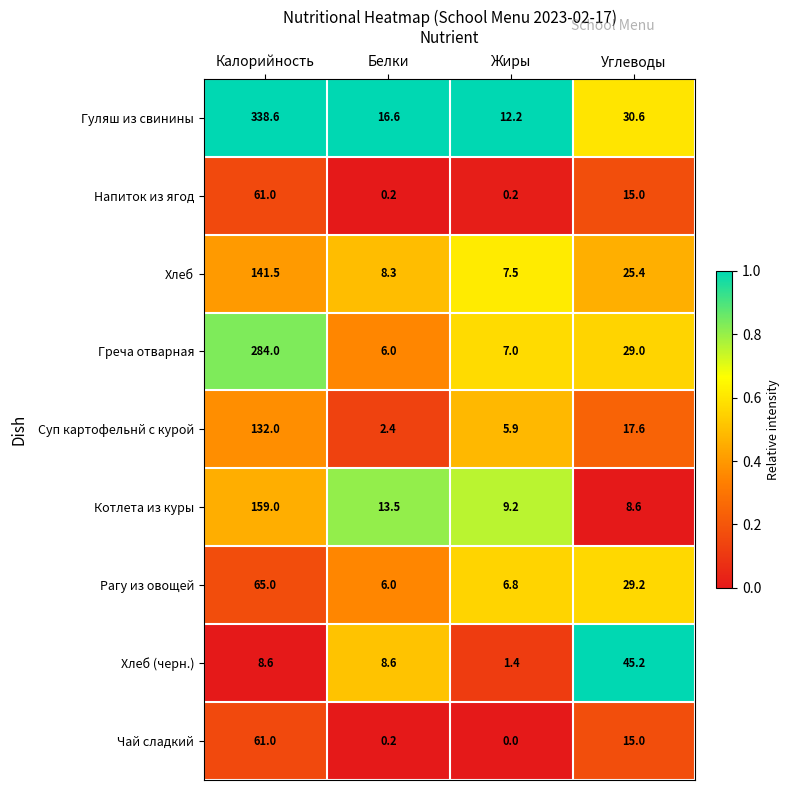

Where is Гуляш из свинины nearest to the value 175?

Углеводы